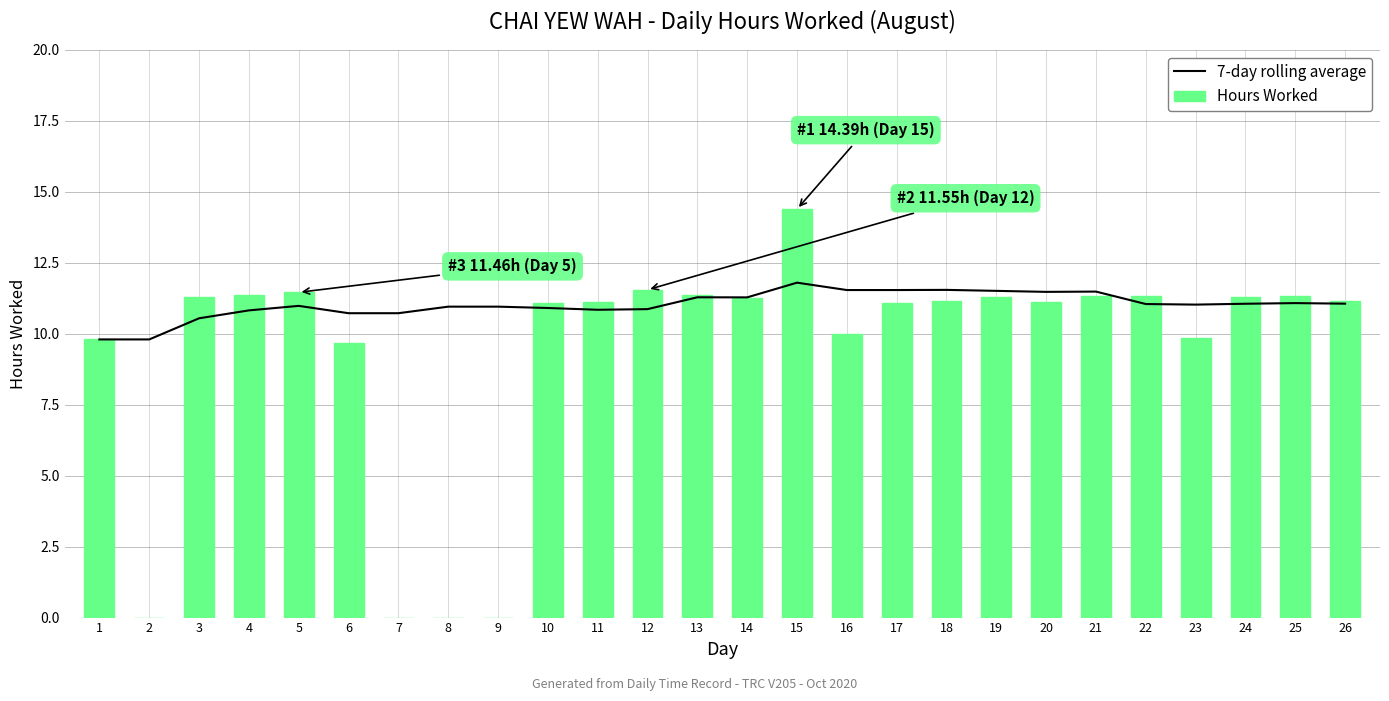

What is the total value across all series at 22?

22.4